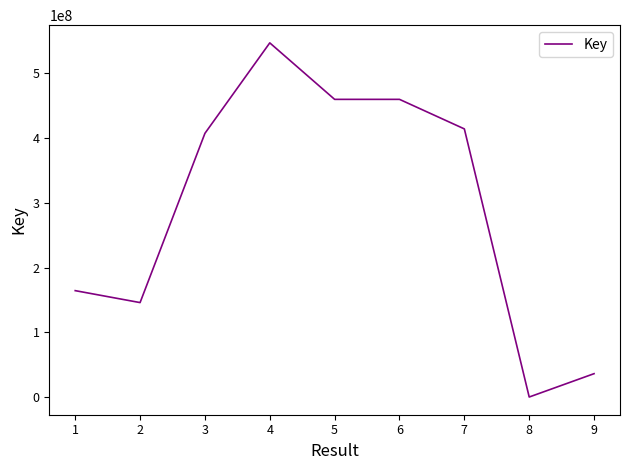

Which label corresponds to the largest value in the chart?

4